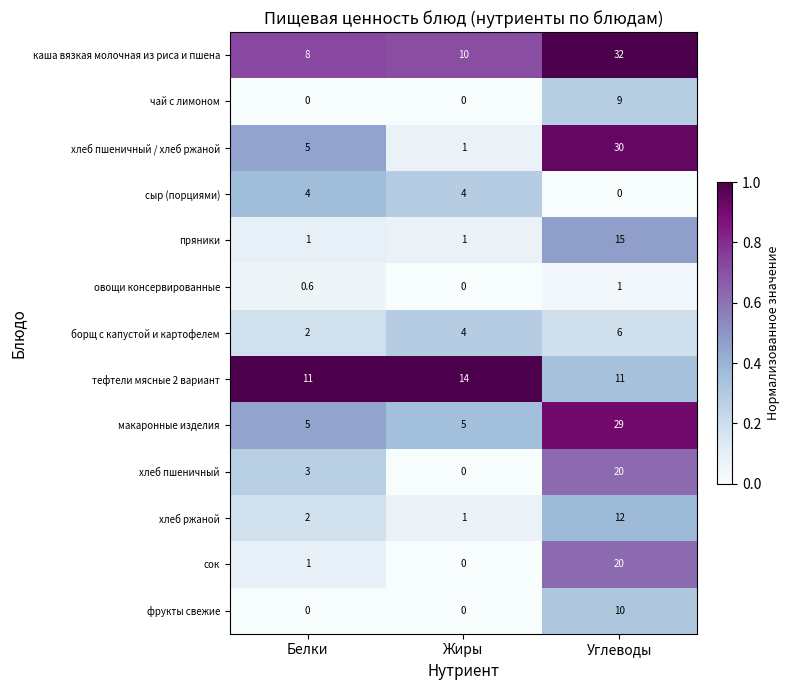

True or false: сыр (порциями) has a value of 0.0 at Углеводы.

True